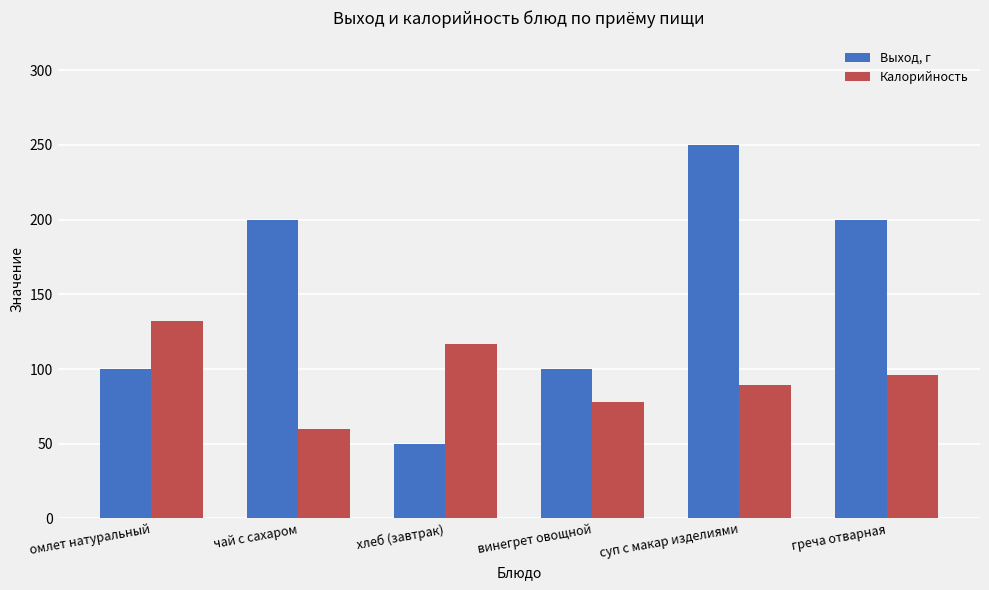

What is the total value across all series at чай с сахаром?

260.0